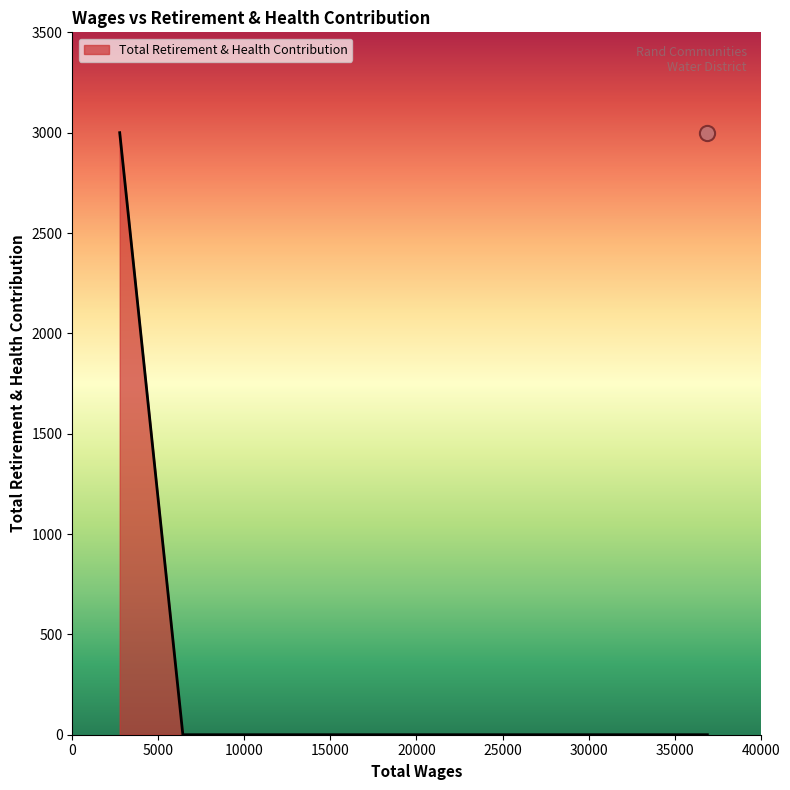

What is the change in value from 2756.0 to 6425.0?

-3000